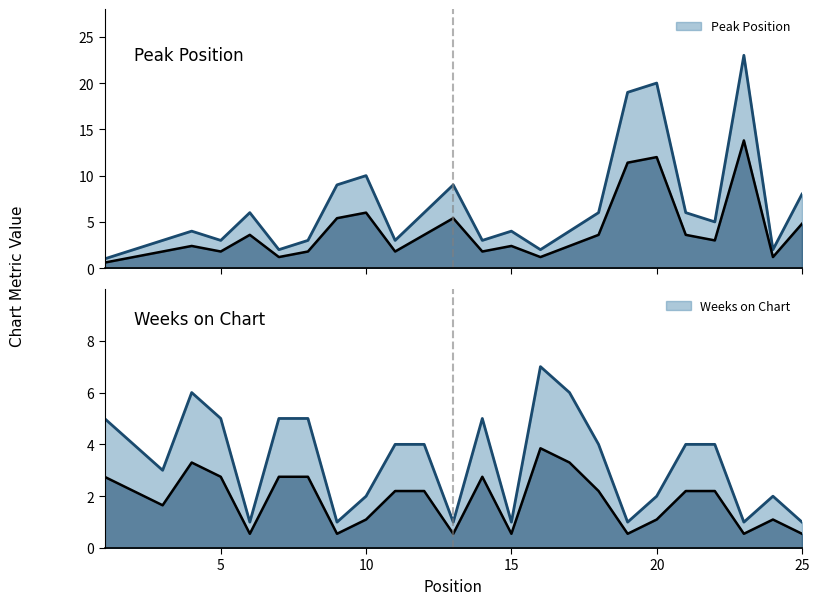

True or false: Weeks on Chart has a value of 2 at 11.

False